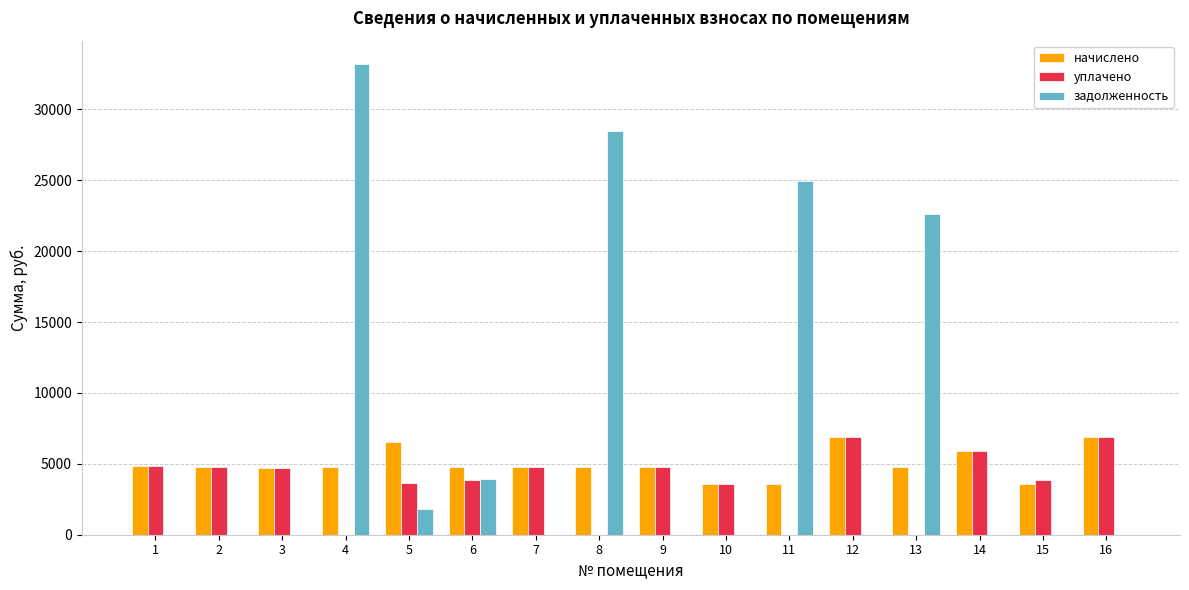

What is the highest value of the задолженность series?

33183.4